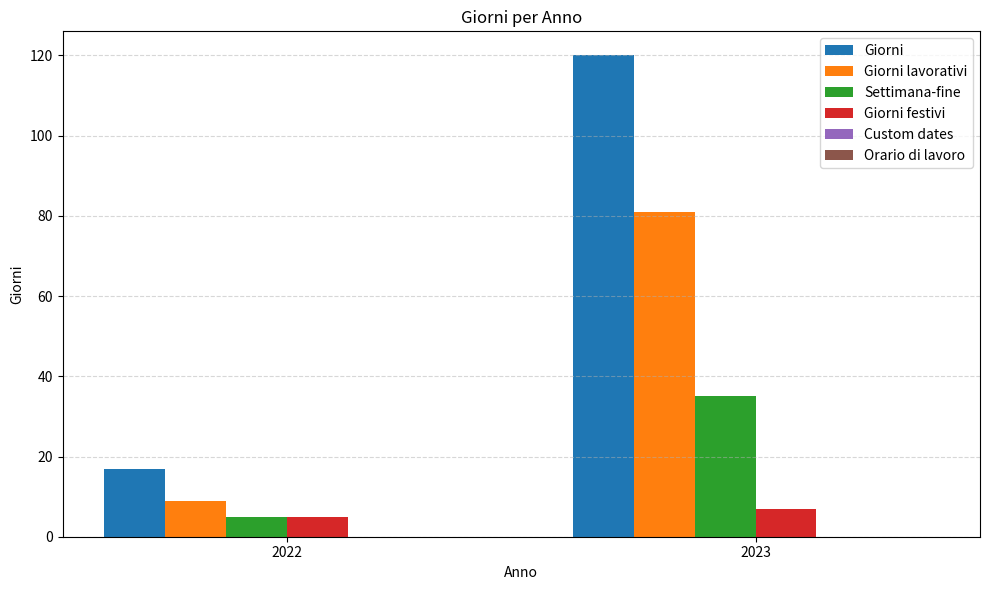

What is the greatest value displayed?

120